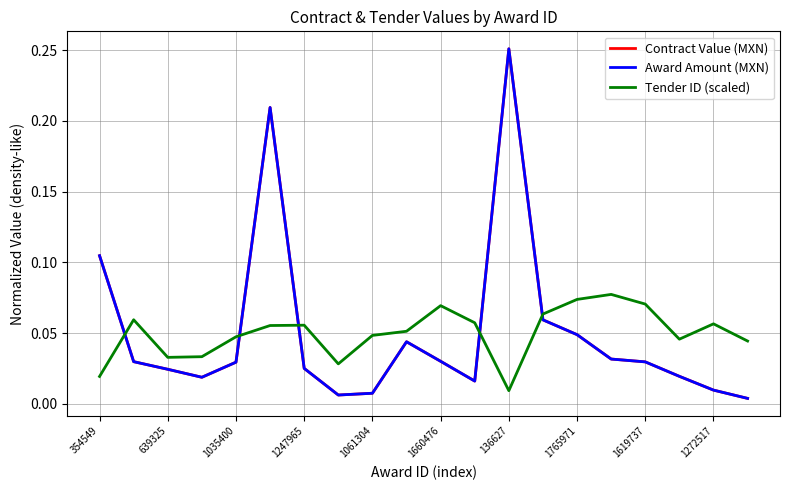

What is the sum of all Award Amount (MXN) values?

1.0